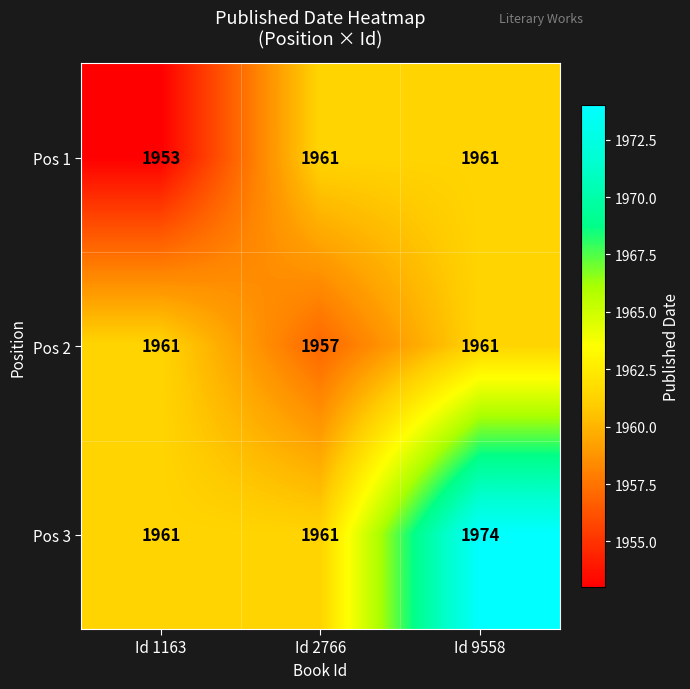

Rank the series by their average value, from lowest to highest.

Pos 1, Pos 2, Pos 3